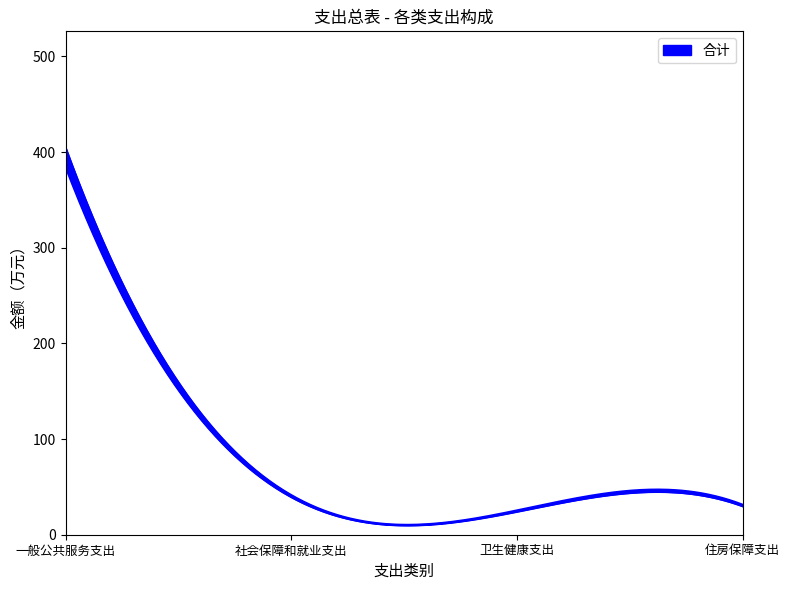

True or false: 合计 and 基本支出 intersect in this chart.

False